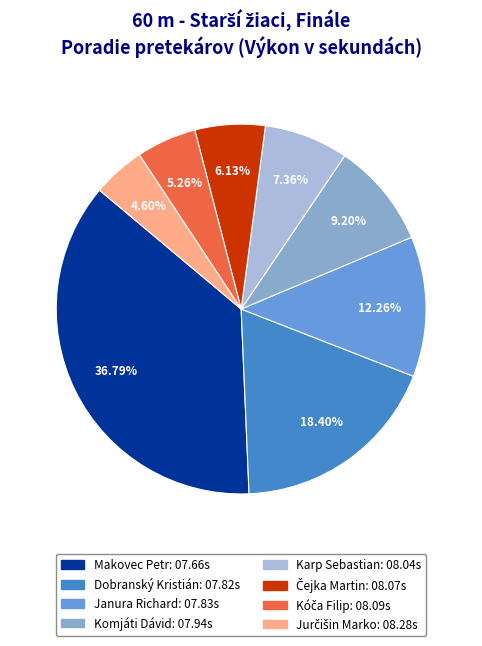

Which slice is the largest?

Makovec Petr